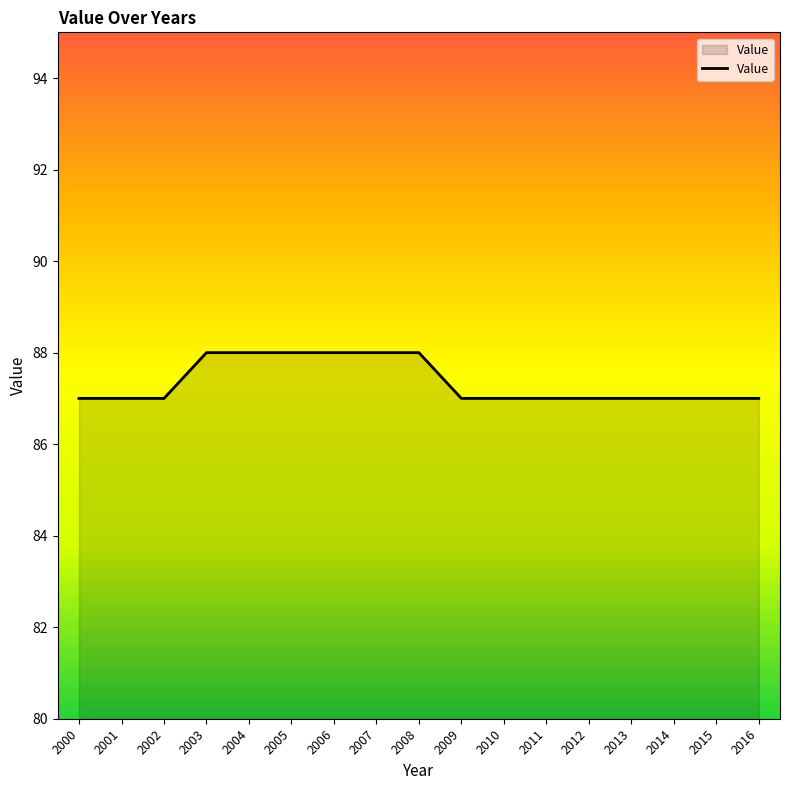

What is the ratio of the value at 2014 to the value at 2013?

1.0